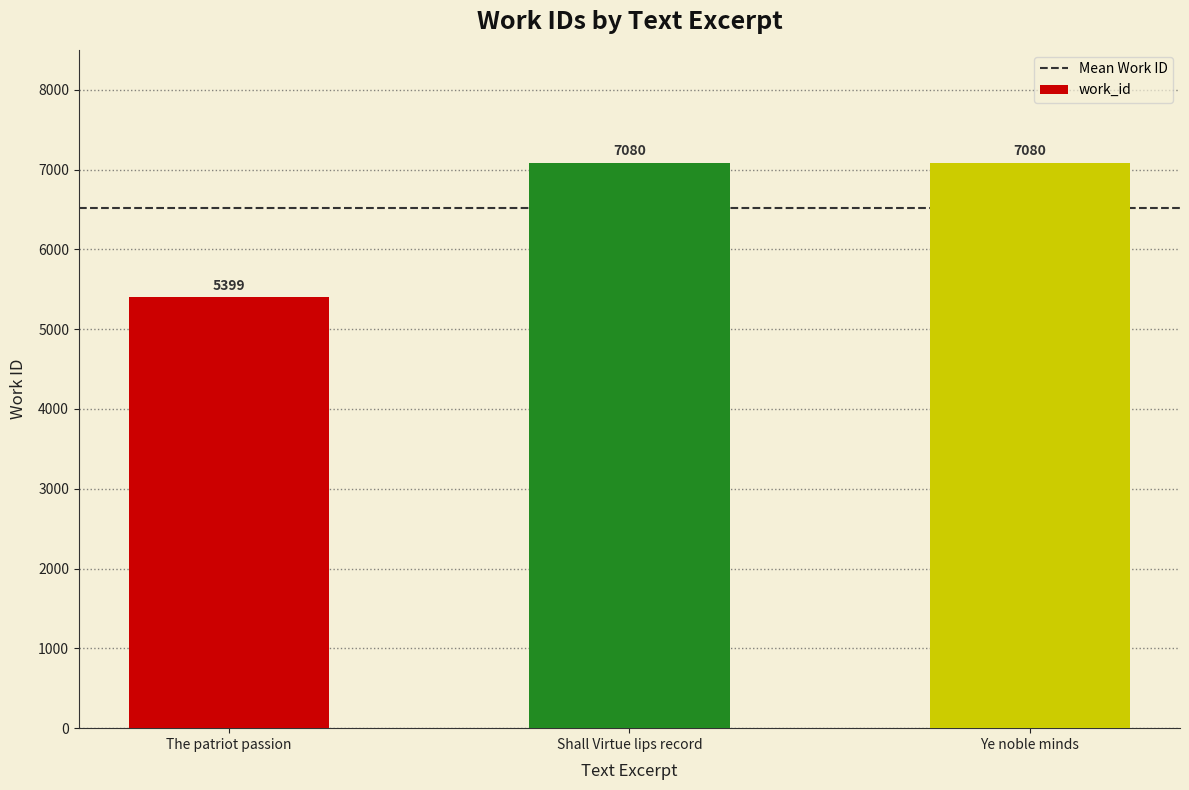

What is the change in value from The patriot passion to Shall Virtue lips record?

+1681